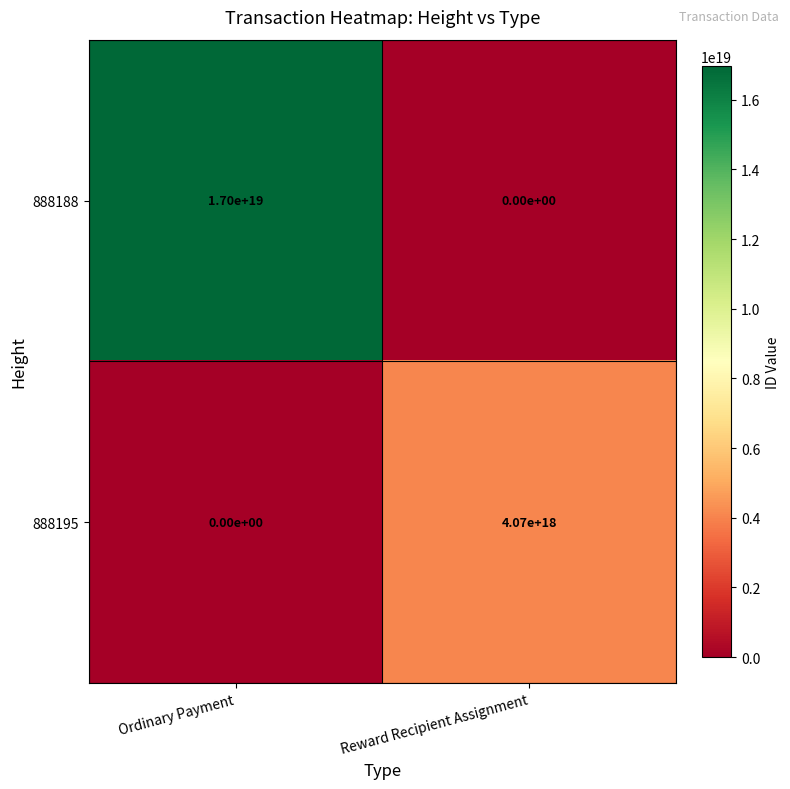

Which series has the largest total across all categories?

888188